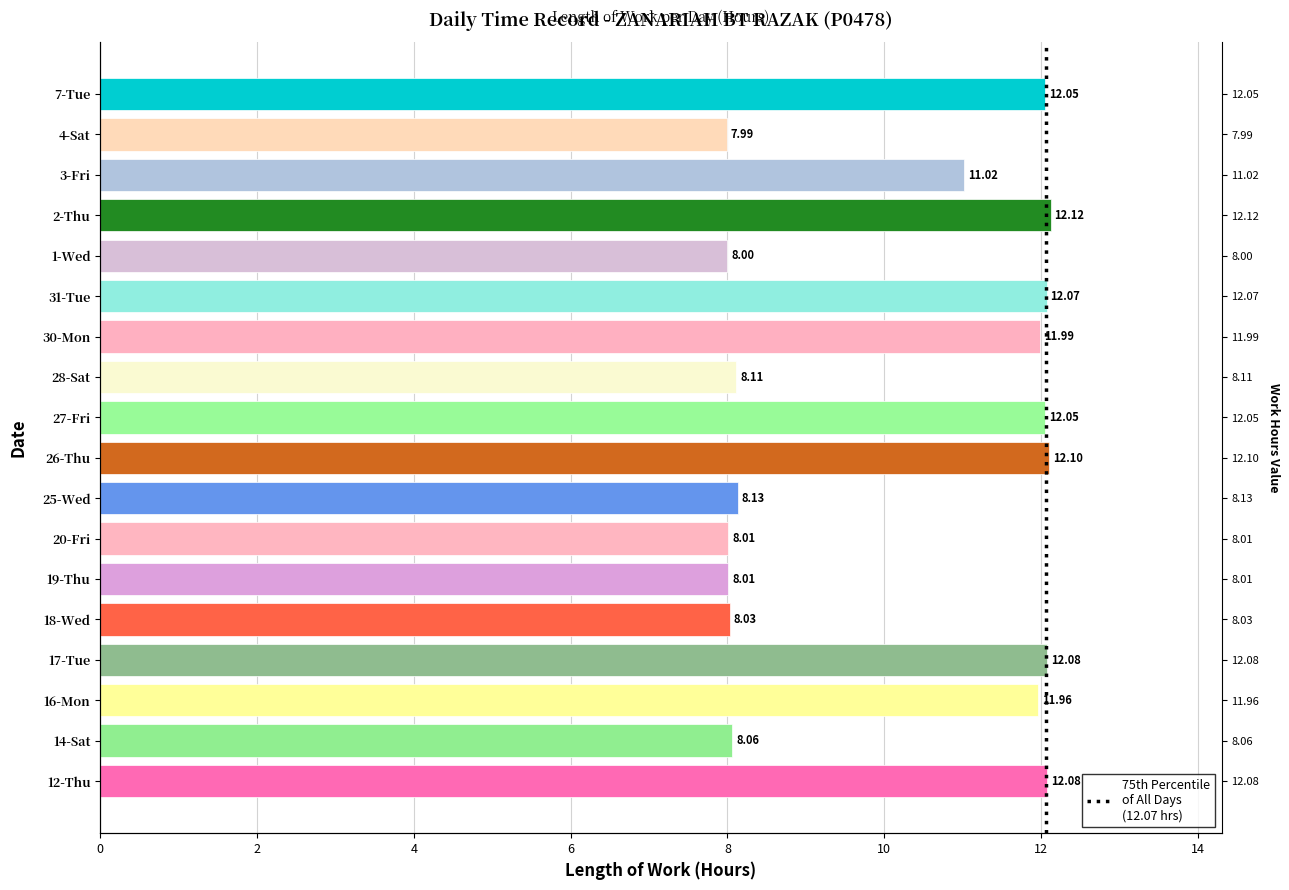

What is the value of the 12th bar from the left?

12.0